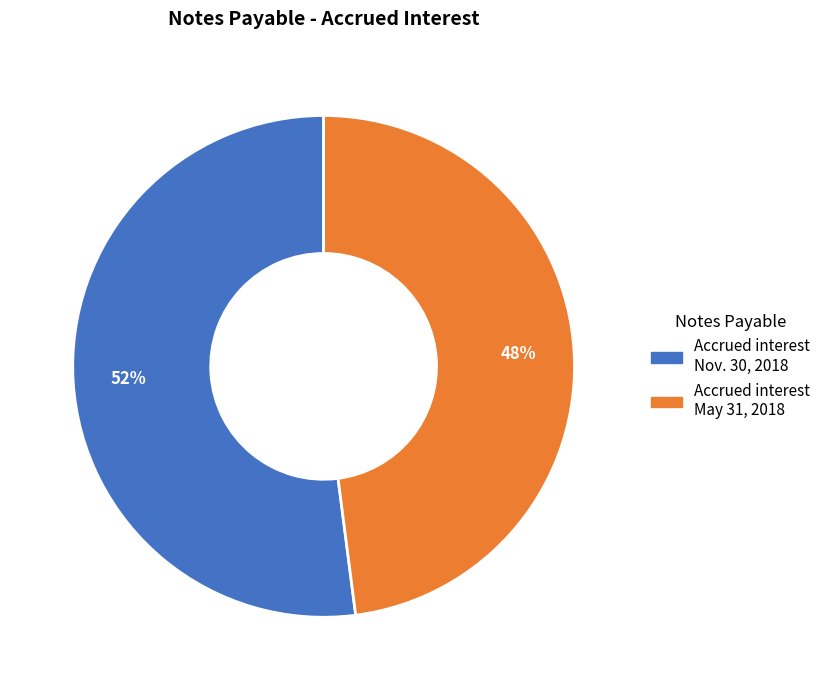

To the nearest percent, what is the average slice percentage?

50%